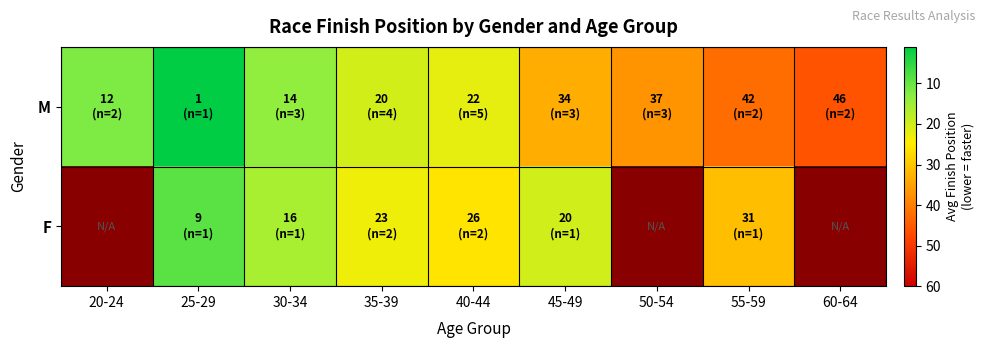

The value of F at 25-29 is 9.0. True or false?

True